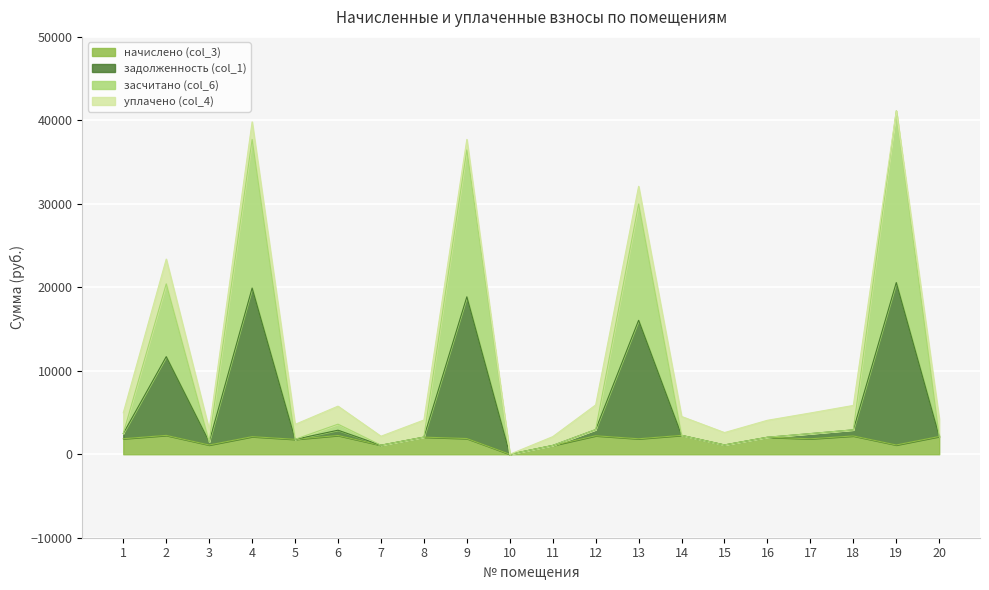

Which series has the largest range (max minus min)?

задолженность (col_1)